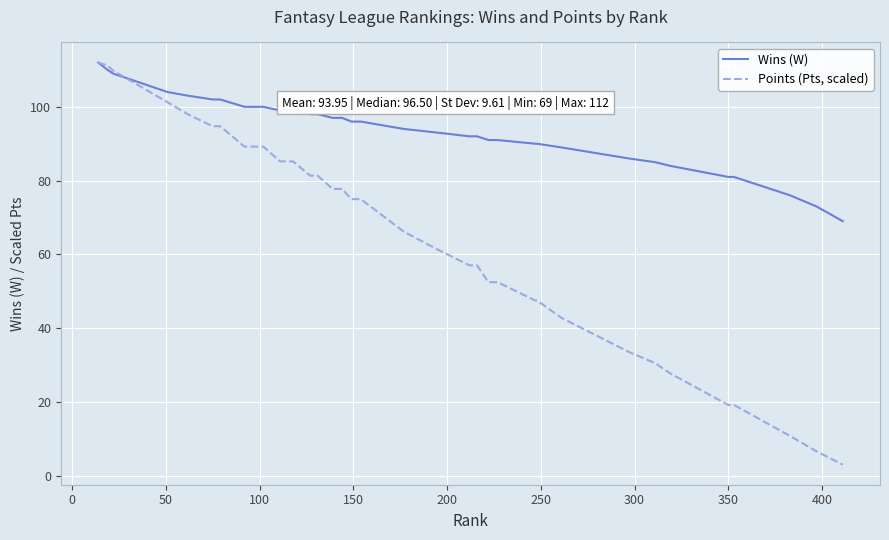

Rank the series by their average value, from highest to lowest.

Wins (W), Points (Pts, scaled)